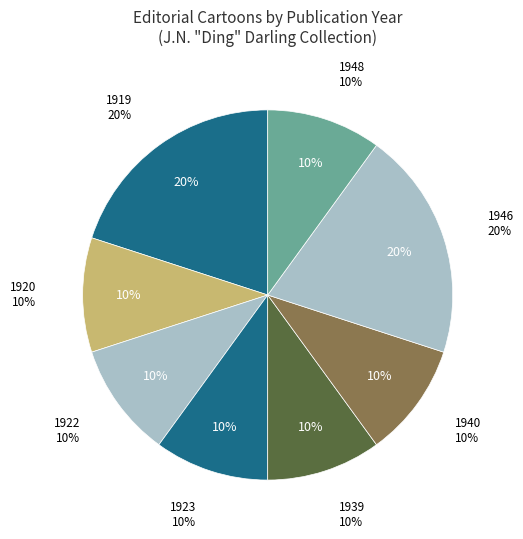

Is it true that International relations is 28% of the pie?

False